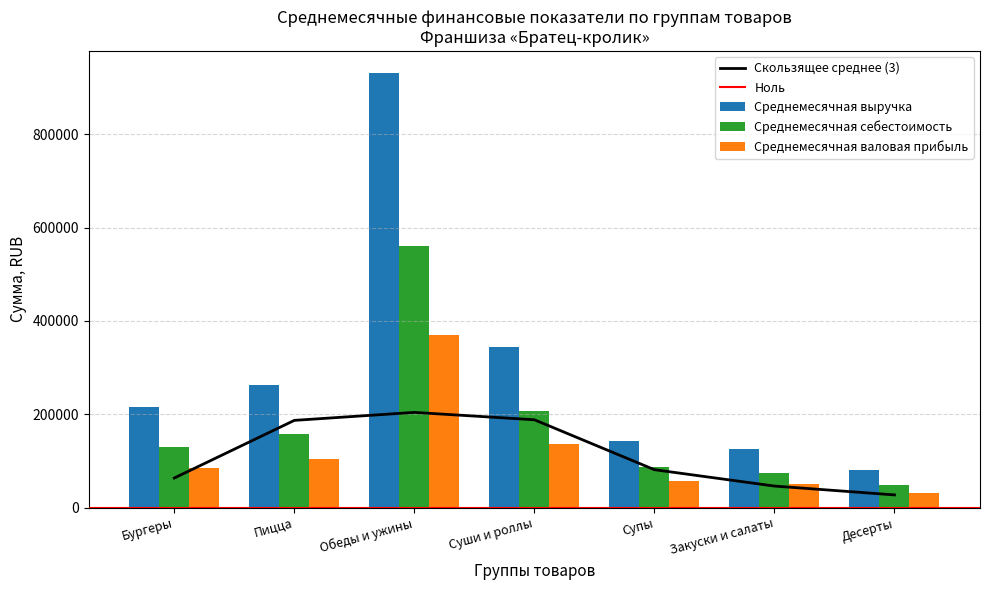

Where is Среднемесячная себестоимость nearest to the value 304860?

Суши и роллы